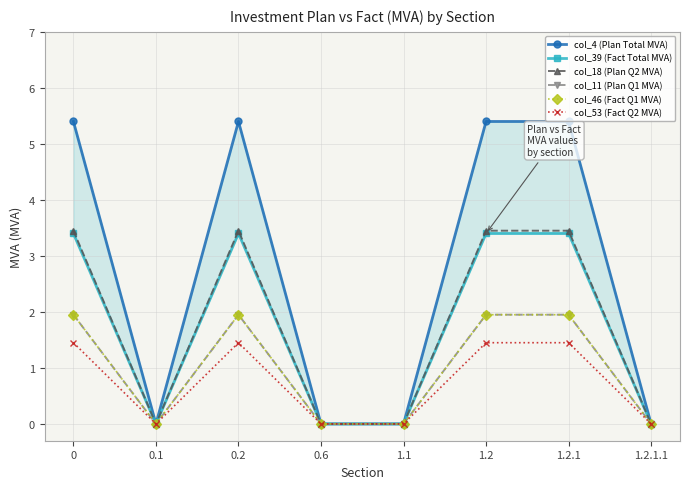

True or false: col_11 (Plan Q1 MVA) has a value of 1.9 at 0.

True